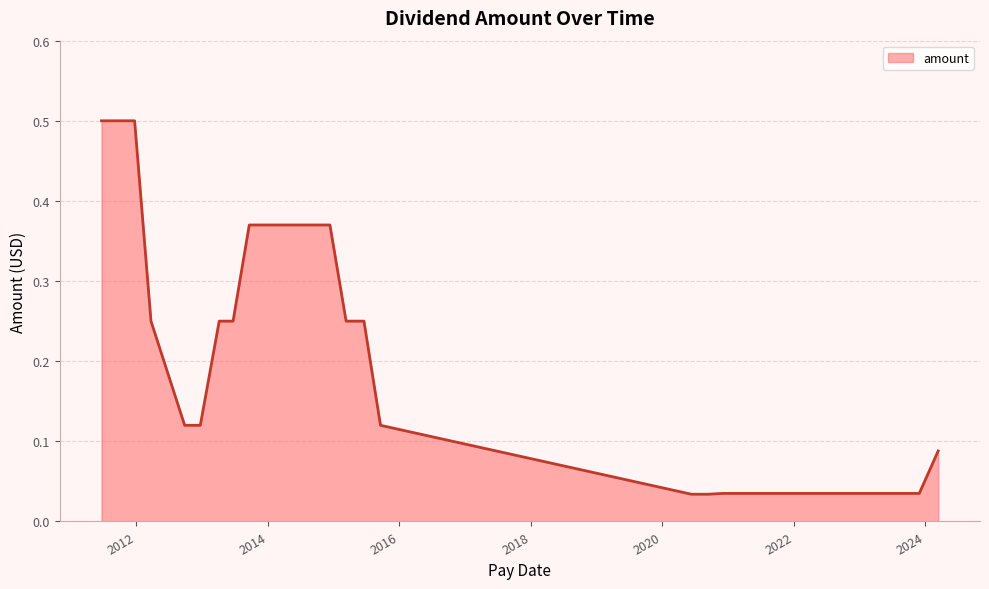

What is the difference between the maximum and minimum values?

0.5